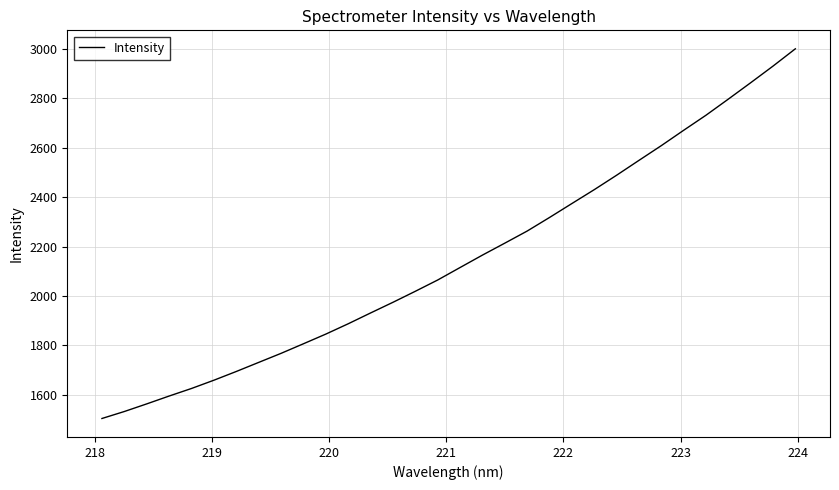

Reading left to right, list all the values displayed in this chart.

1503.8	1532.0	1562.9	1594.7	1625.3	1658.8	1694.2	1730.9	1767.6	1806.4	1845.6	1887.4	1931.2	1974.4	2019.0	2064.7	2115.2	2165.5	2213.9	2262.9	2317.9	2374.4	2430.6	2489.0	2549.2	2608.9	2671.0	2732.1	2797.4	2863.7	2931.1	3001.1